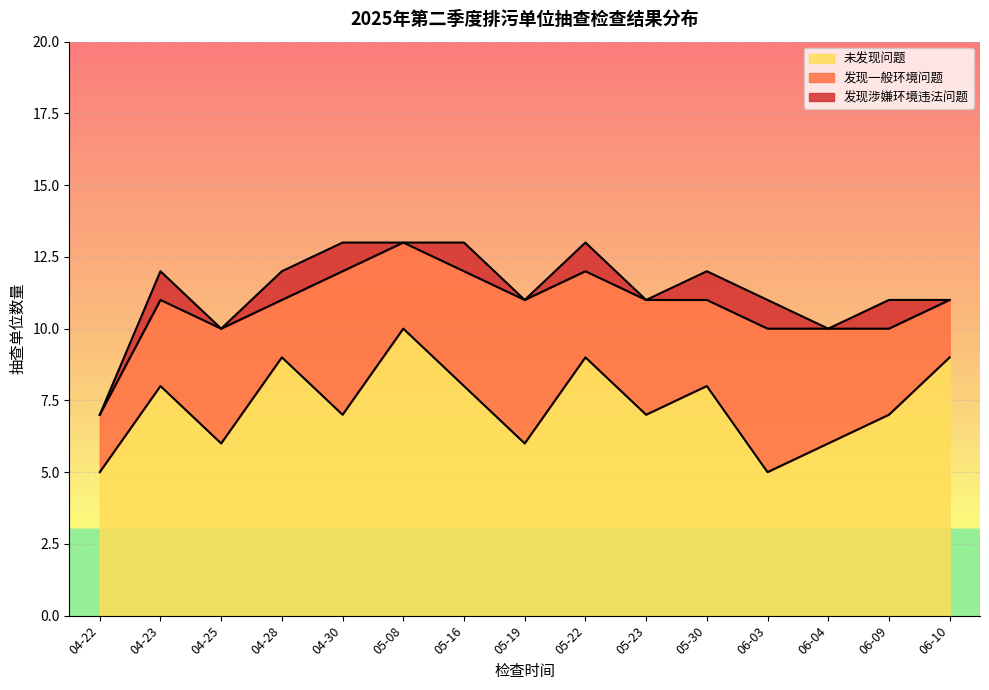

Between 04-28 and 06-04, which series saw the biggest shift?

未发现问题